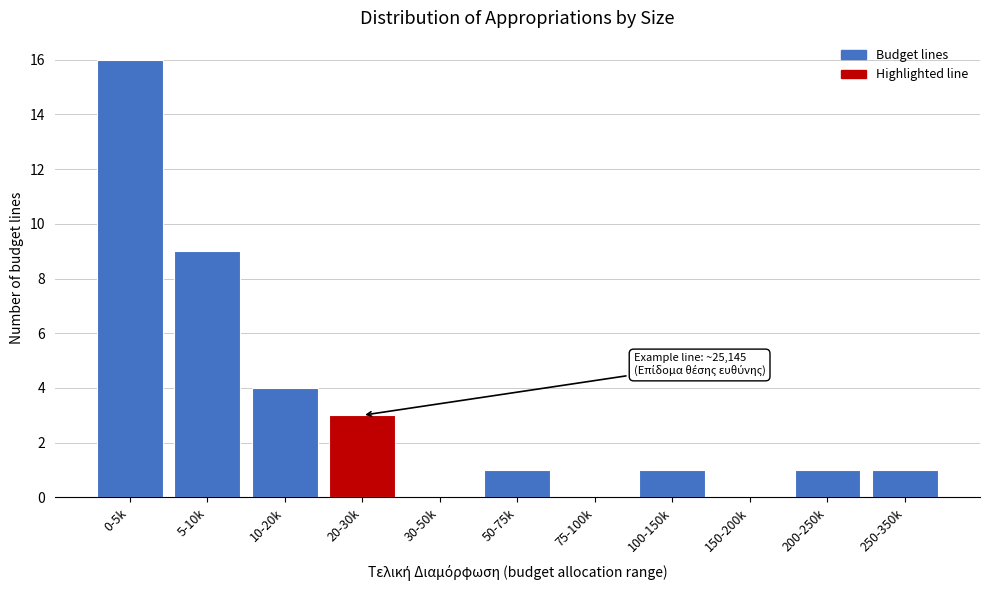

Reading right to left, list all the values displayed in this chart.

250-350k=1	200-250k=1	150-200k=0	100-150k=1	75-100k=0	50-75k=1	30-50k=0	20-30k=3	10-20k=4	5-10k=9	0-5k=16